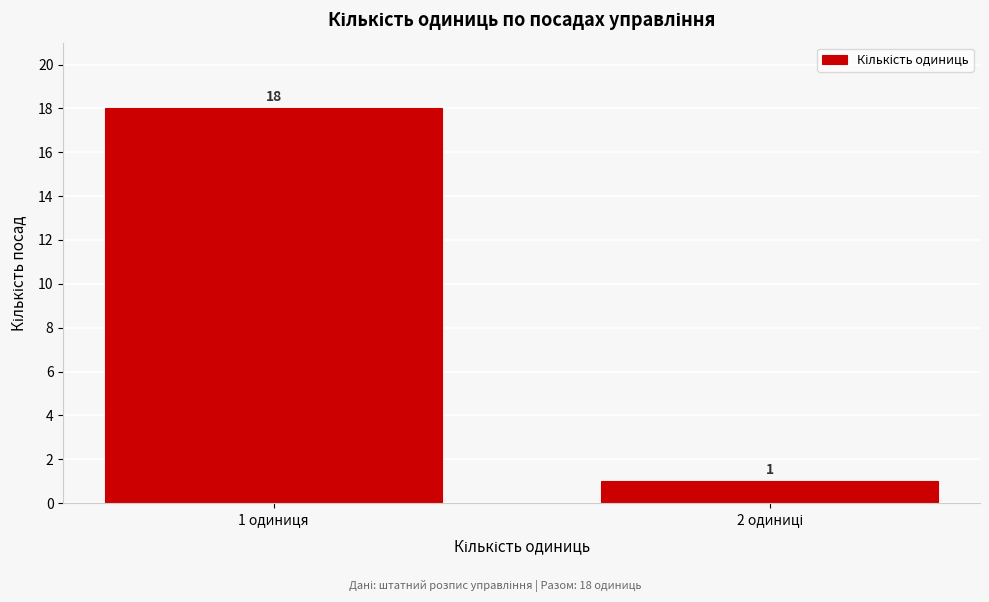

Reading left to right, transcribe all the data shown in this chart.

18	1